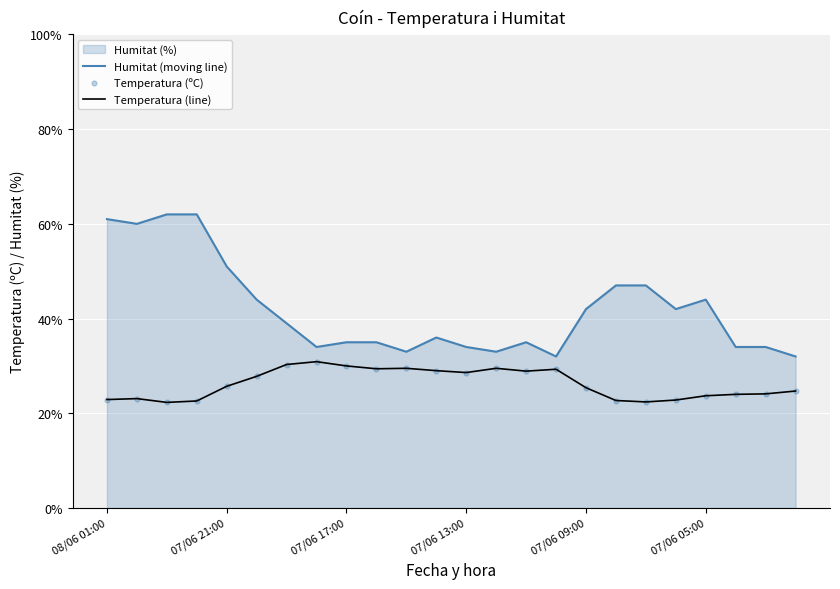

Which series contains the lowest Y value?

Temperatura (line)